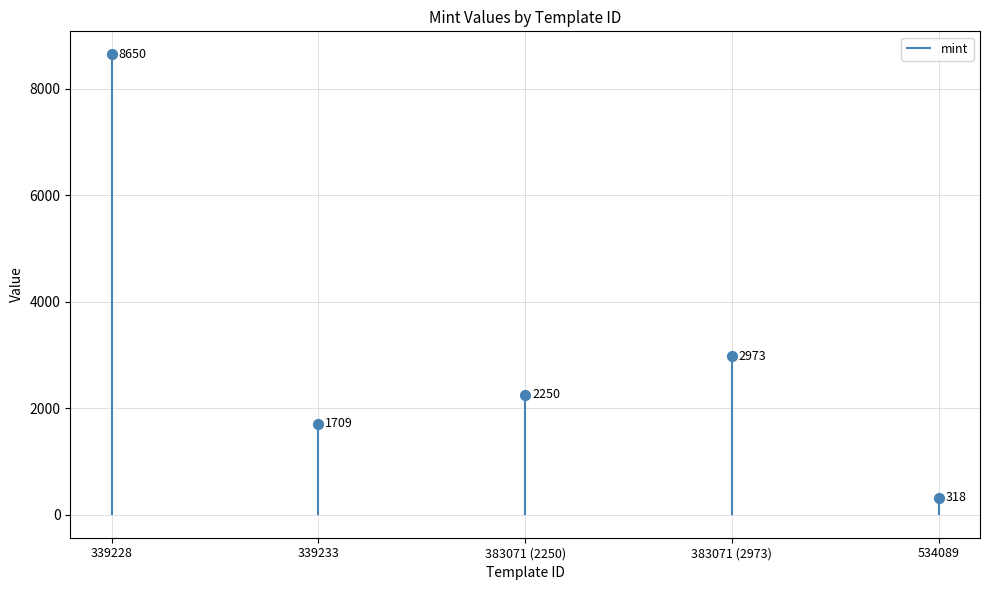

What is the ratio of the value at 339228 to the value at 383071 (2973)?

2.9